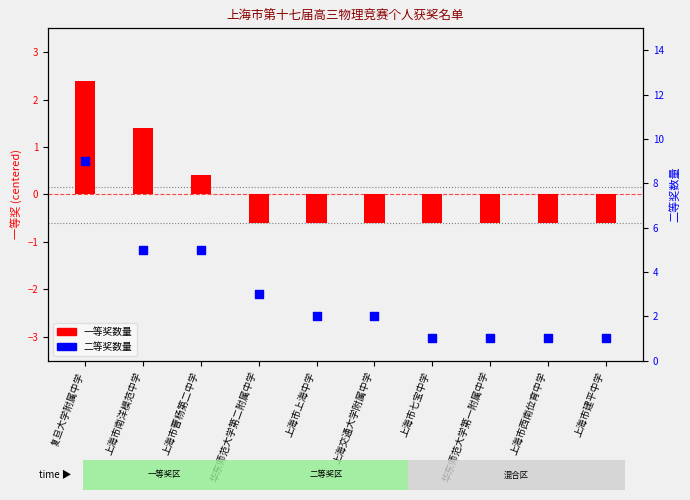

Is the value of 一等奖 at 上海市建平中学 greater than the value of 二等奖 at 上海交通大学附属中学?

No